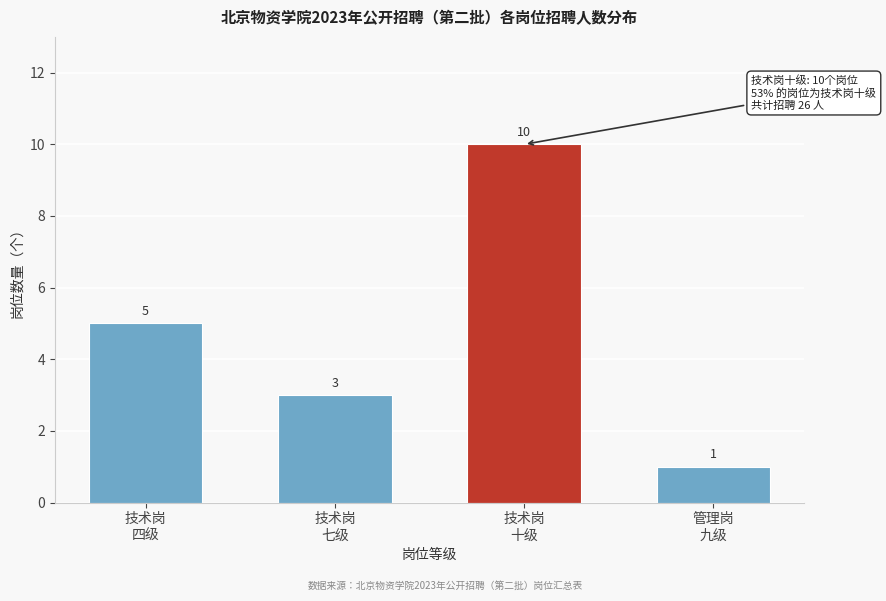

Reading right to left, transcribe all the data shown in this chart.

1	10	3	5